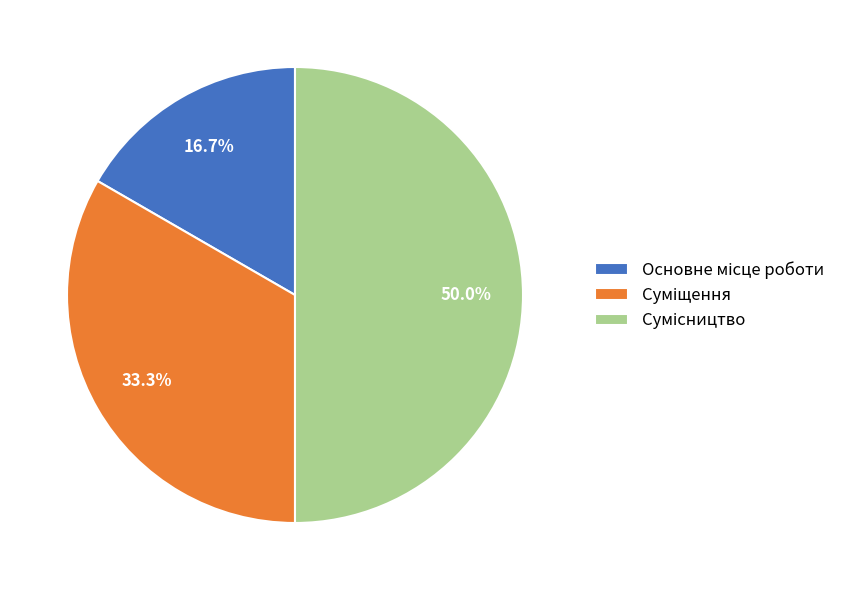

Count the number of slices in the pie.

3